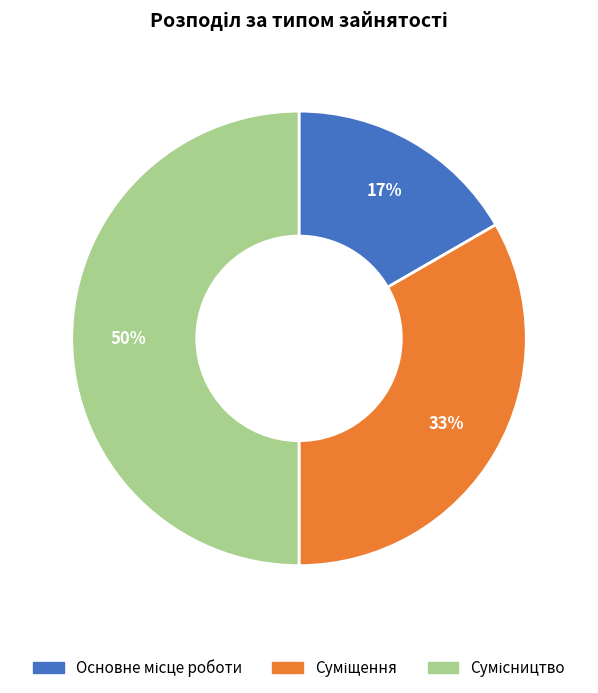

To the nearest percent, what is the average slice percentage?

33%